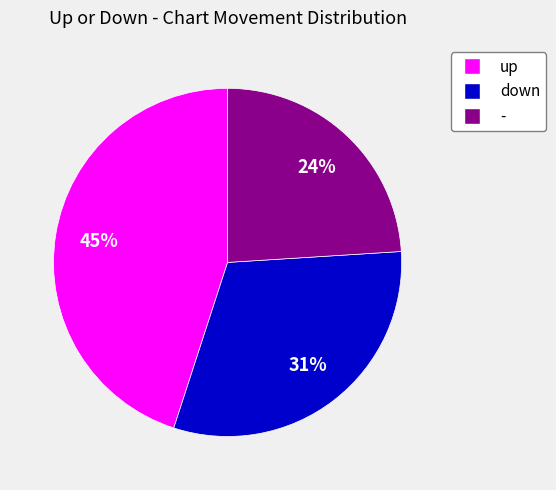

To the nearest percent, what percentage of the pie is up?

45%